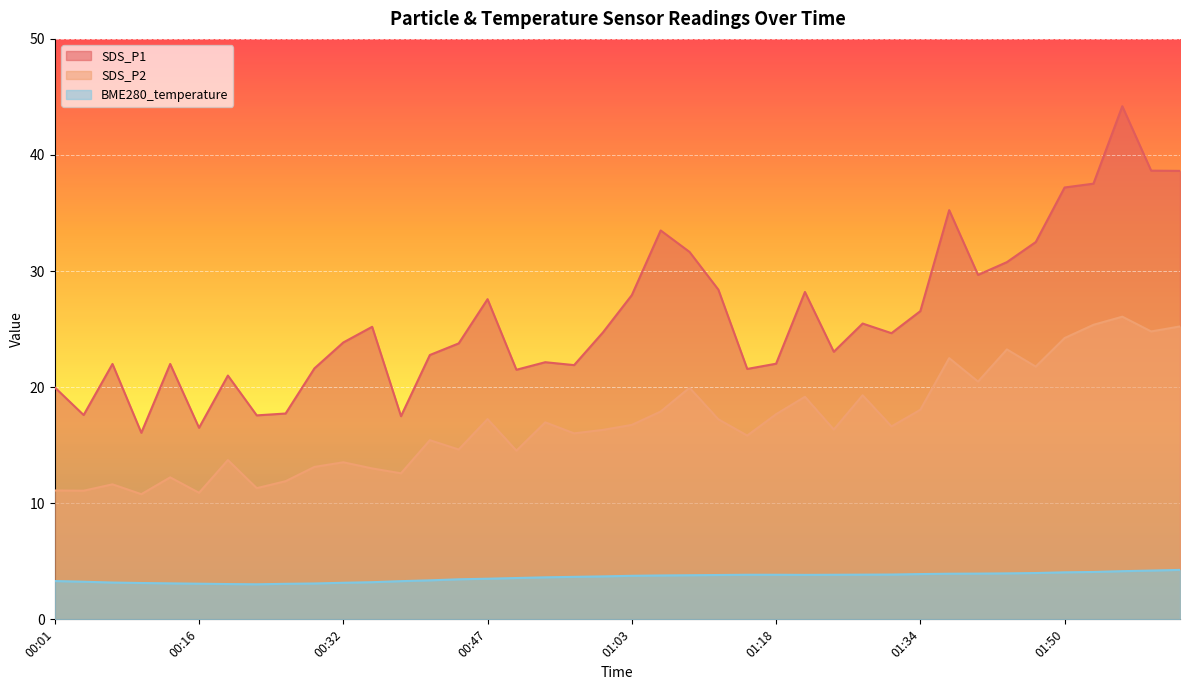

What are all the series names shown in the legend?

SDS_P1, SDS_P2, BME280_temperature